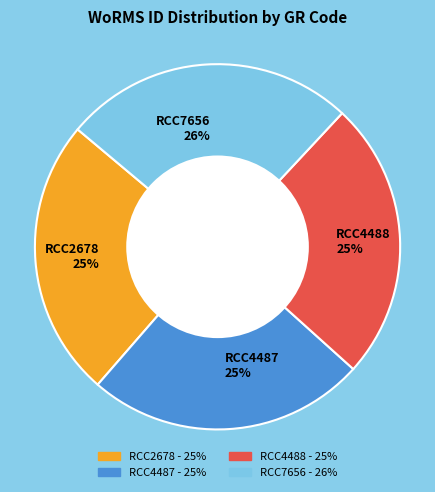

Does RCC4488 represent more than half of the total?

No